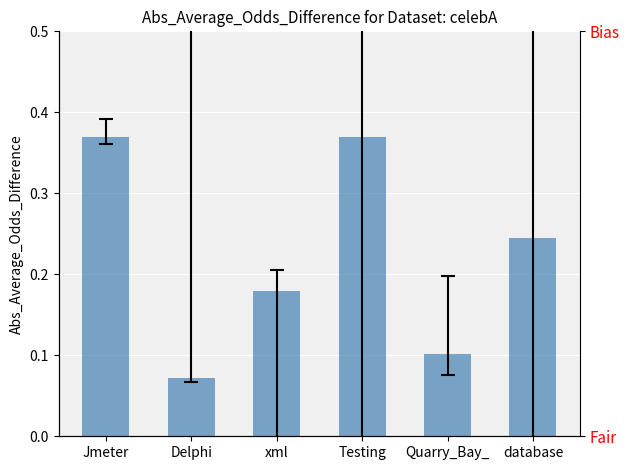

The value at xml is 0.2. True or false?

True